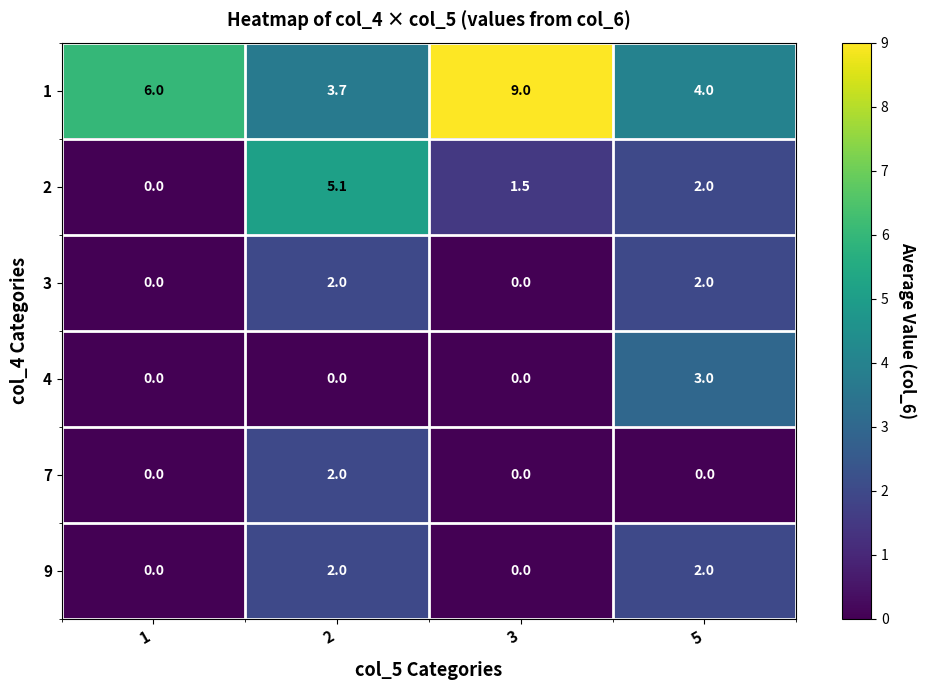

Count the number of categories in the chart.

4